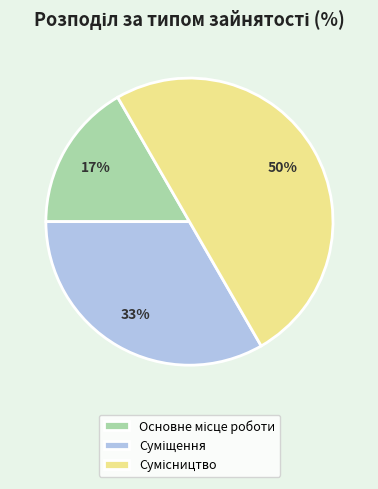

To the nearest percent, what is the difference between the largest and smallest slice percentages?

33%